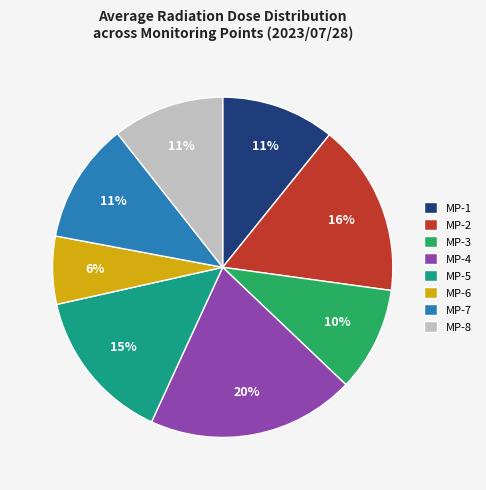

Combined, do MP-6 and MP-4 account for over 50%?

No